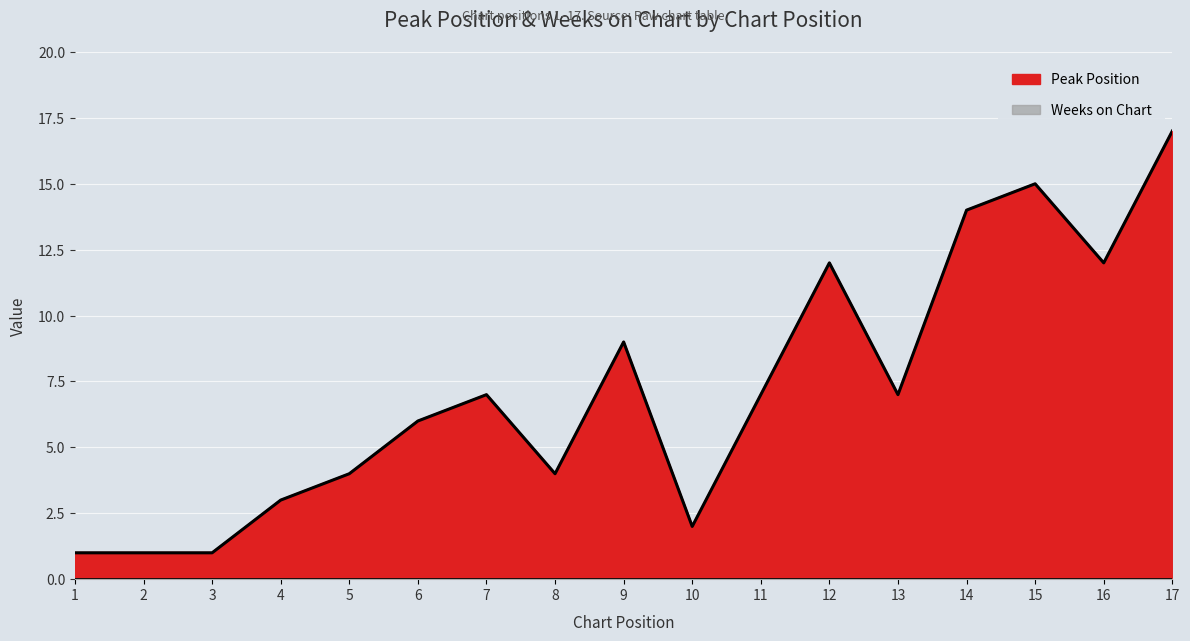

Rank the categories by value from lowest to highest.

1, 2, 3, 10, 4, 5, 8, 6, 7, 11, 13, 9, 12, 16, 14, 15, 17